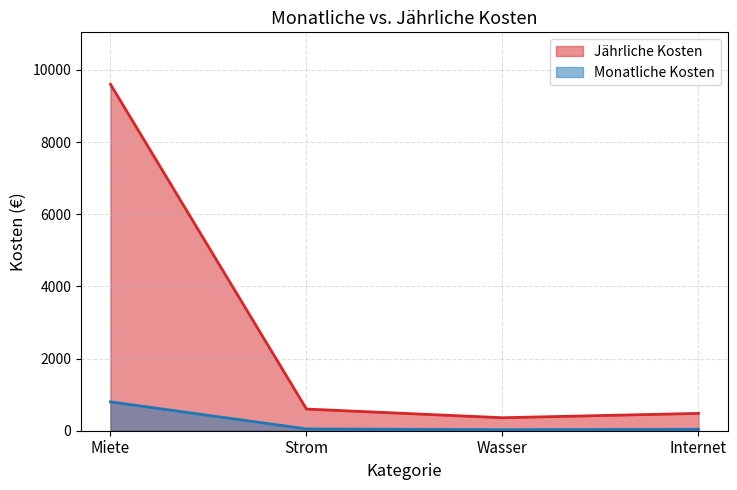

The value of Jährliche Kosten at Internet is 25. True or false?

False